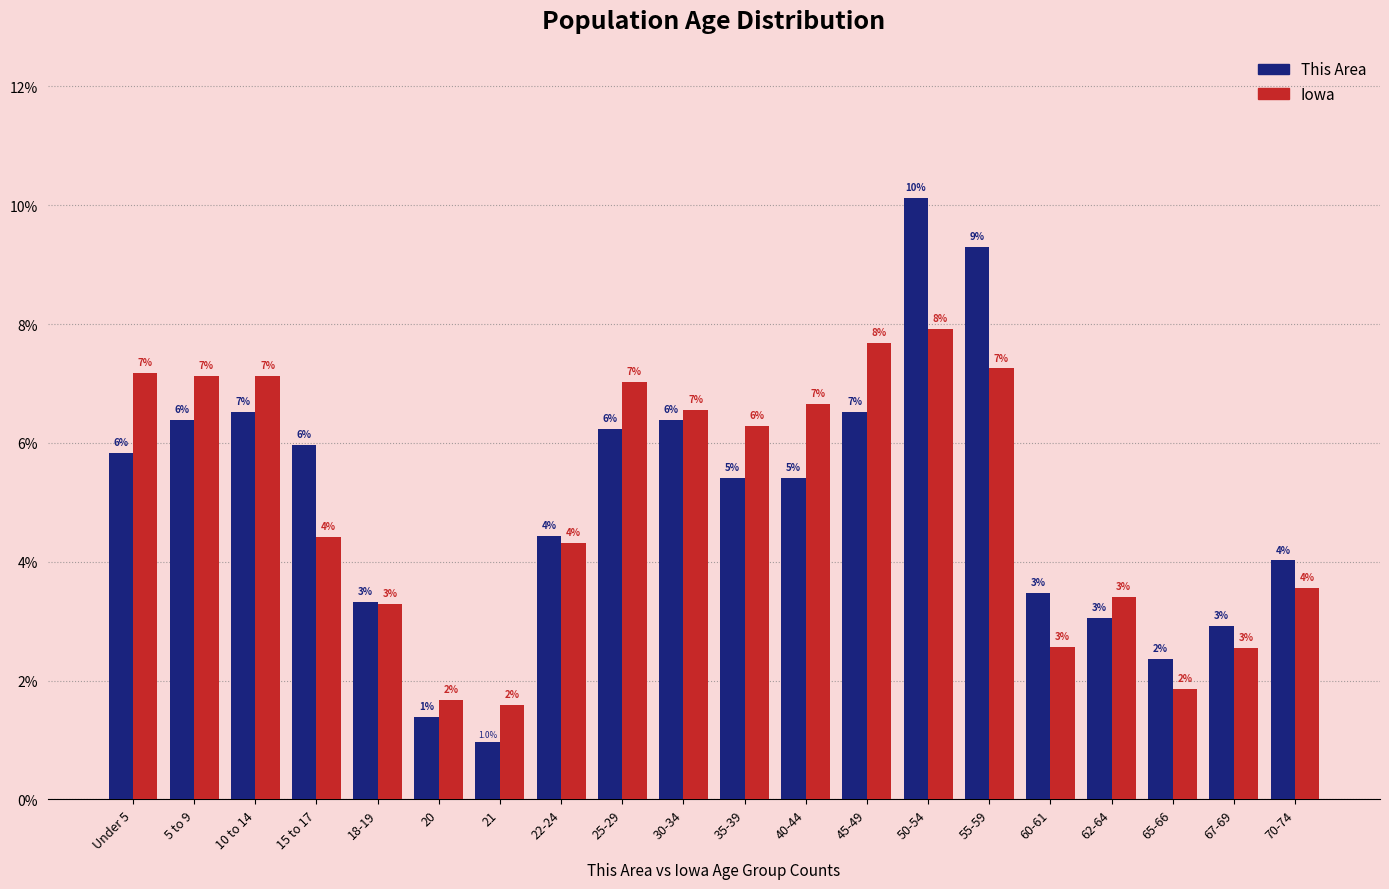

Rank the series at 30-34 from highest to lowest value.

Iowa, This Area